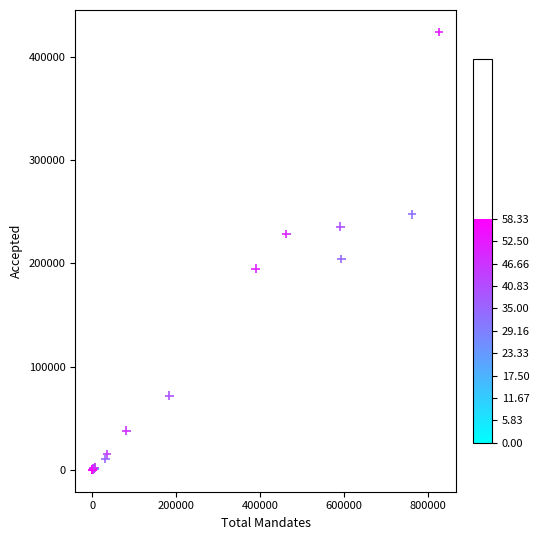

What Y value in the scatter plot is closest to 212191?

204409